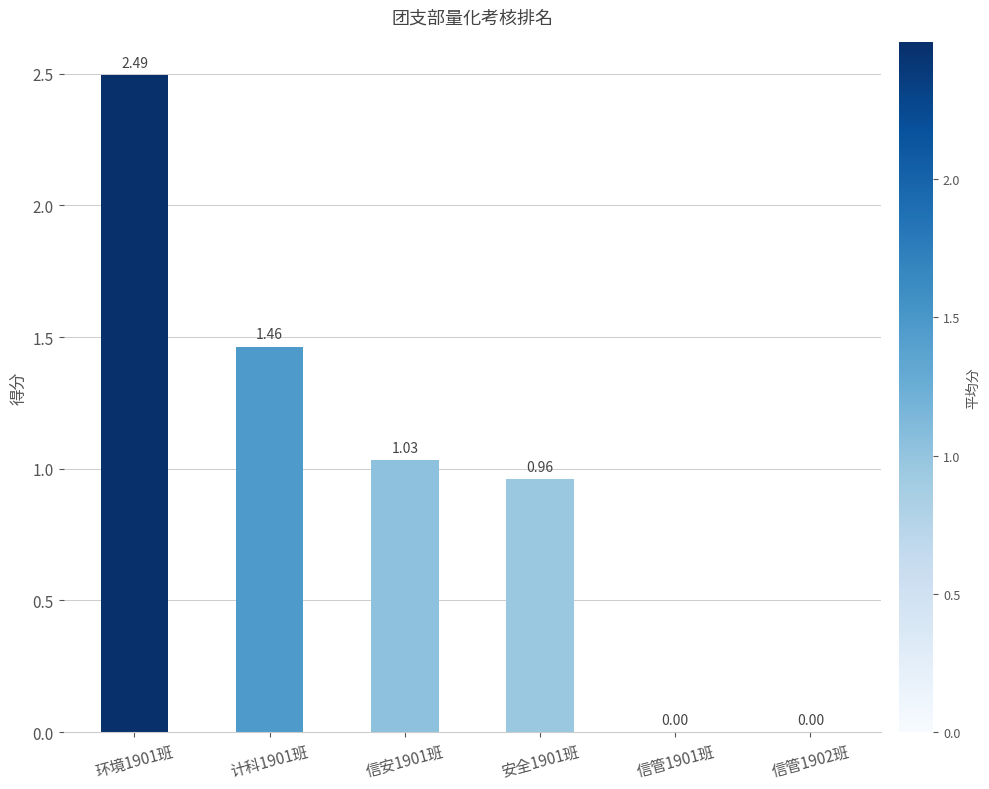

What is the sum of the values at 计科1901班 and 信安1901班?

2.5